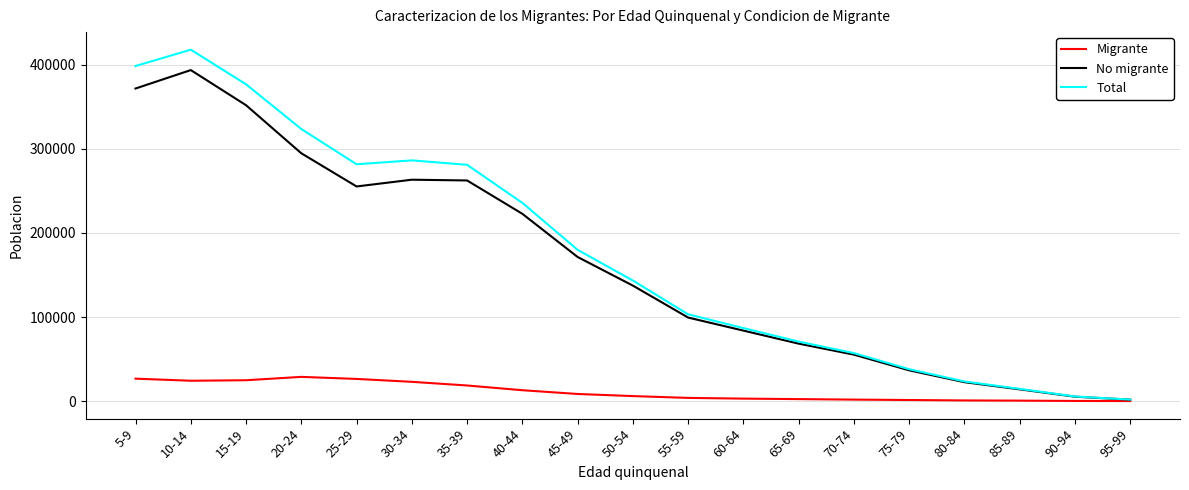

What is the average value of the Migrante series?

11286